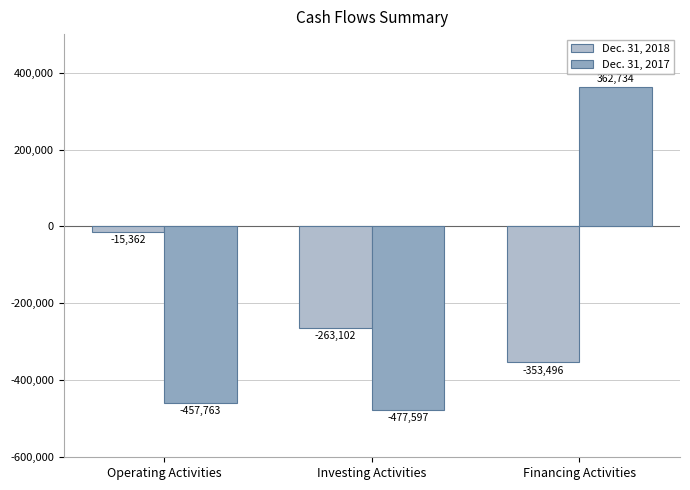

What is the difference between the maximum and second lowest values in the Dec. 31, 2017 series?

820497